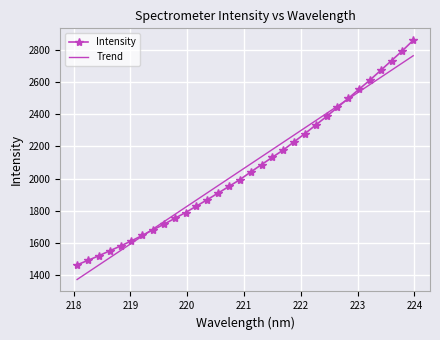

How many categories are shown in the chart?

32